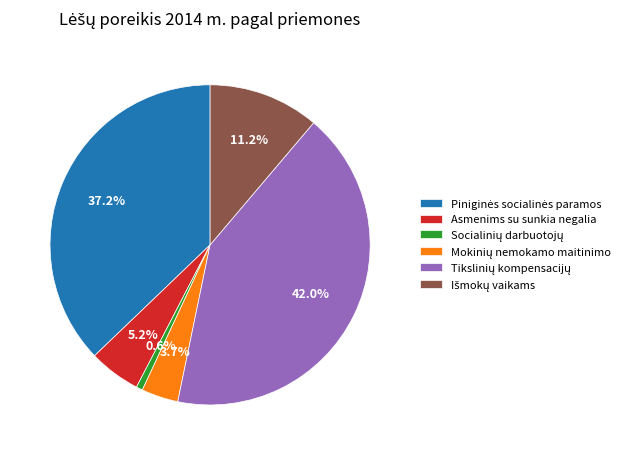

Count the number of slices in the pie.

6